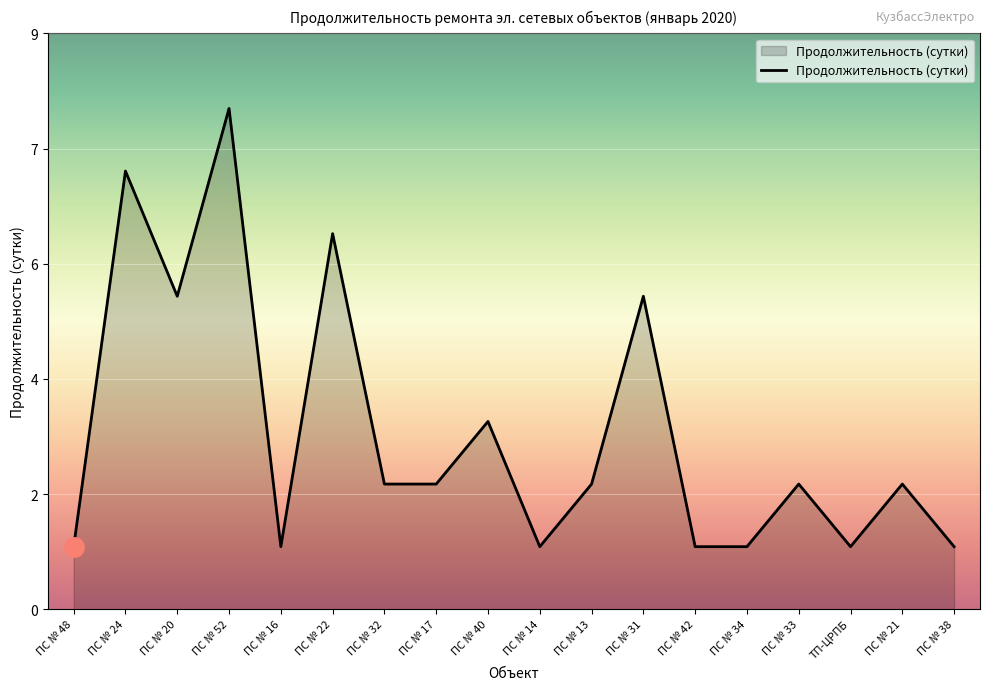

Does the chart have visible grid lines?

Yes